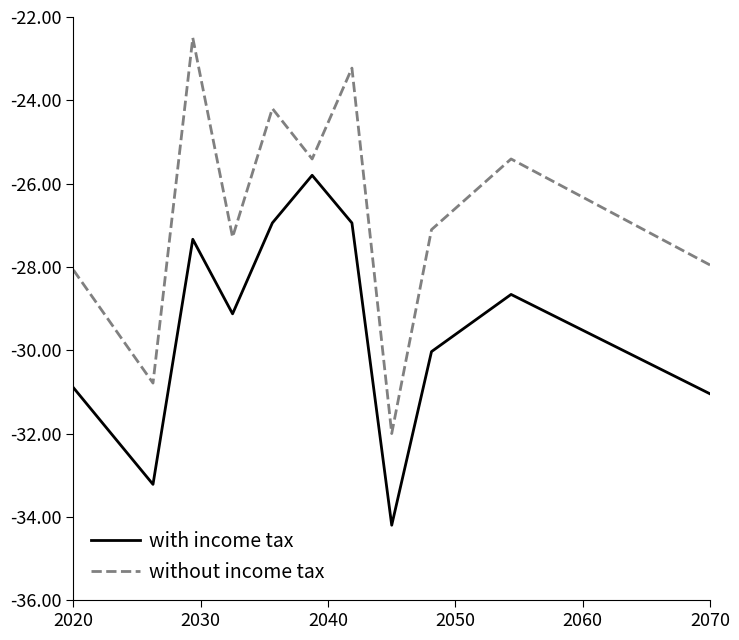

What is the smallest value displayed?

-34.2